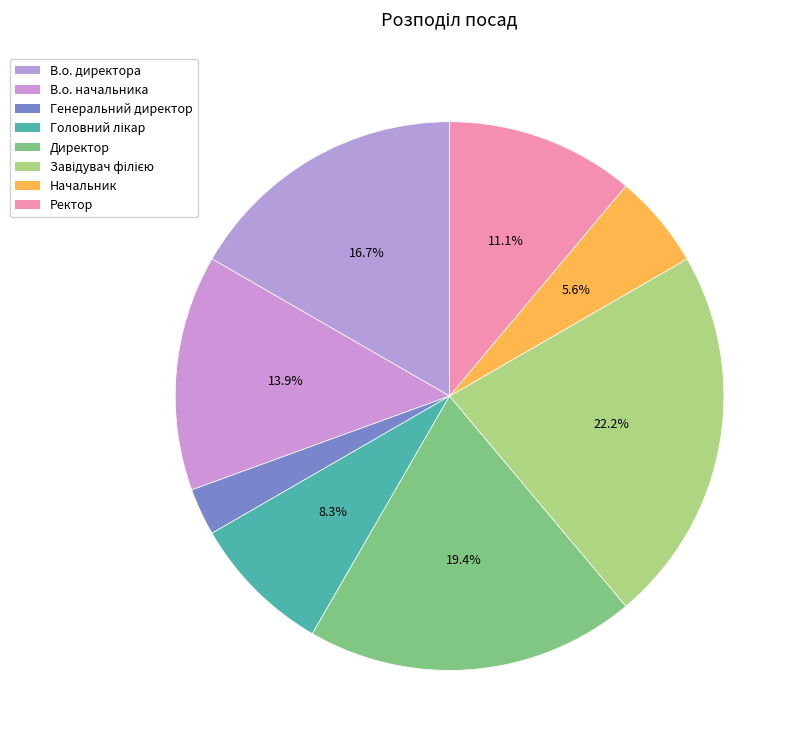

To the nearest percent, what portion does В.о. начальника represent?

14%